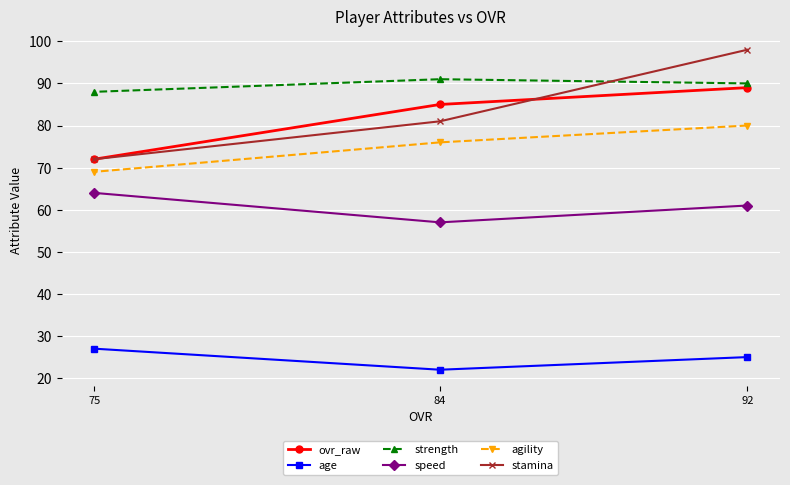

What is the minimum value for strength?

88